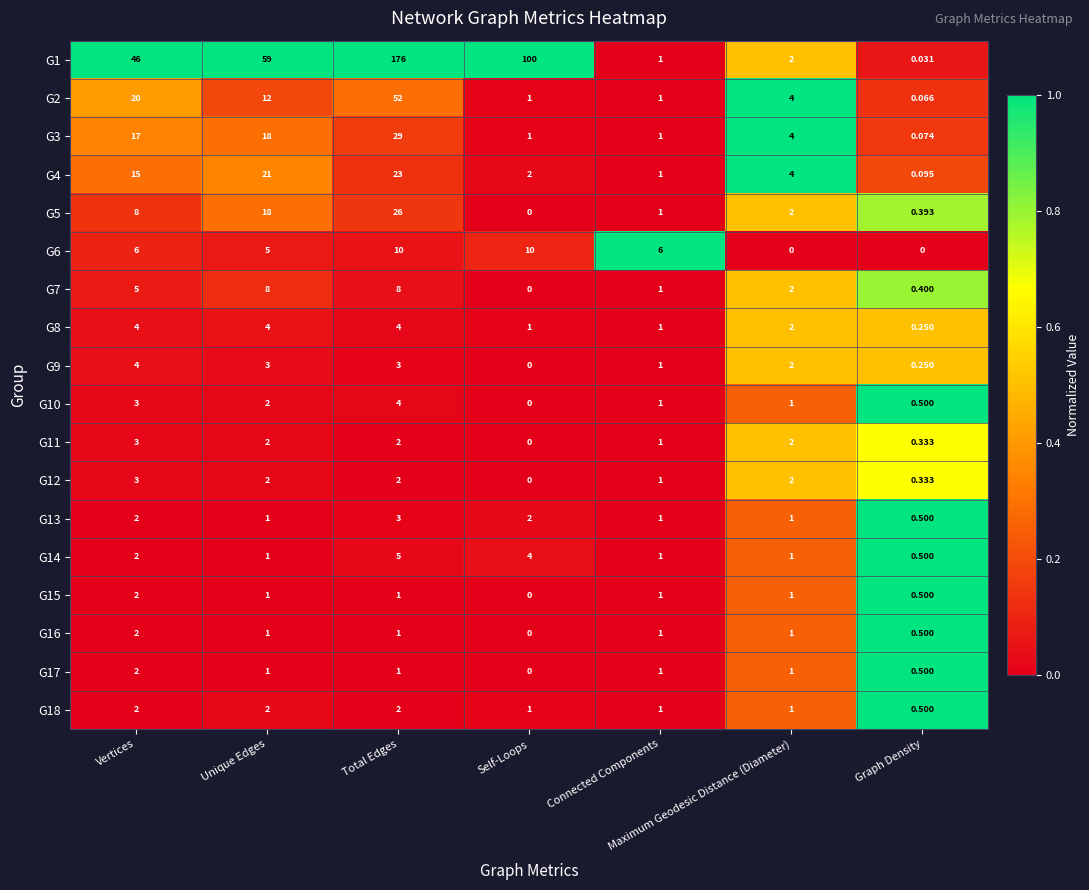

Which category has the lowest value in the G17 series?

Self-Loops